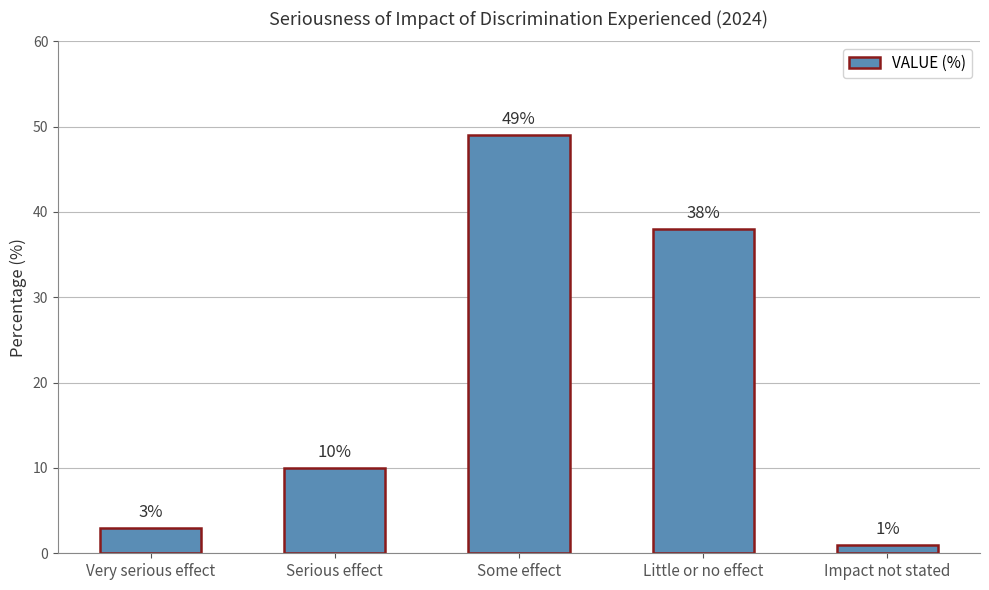

What is the difference between the second highest and second lowest values?

35